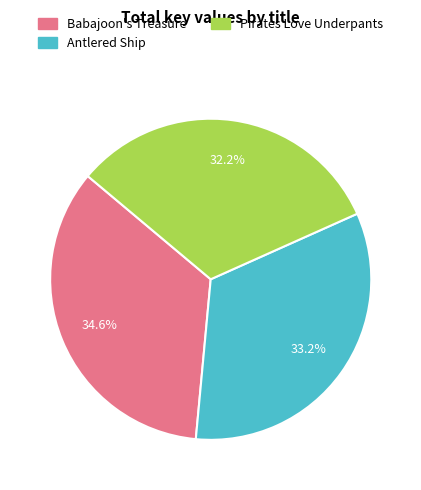

Which slice is the largest?

Babajoon's Treasure